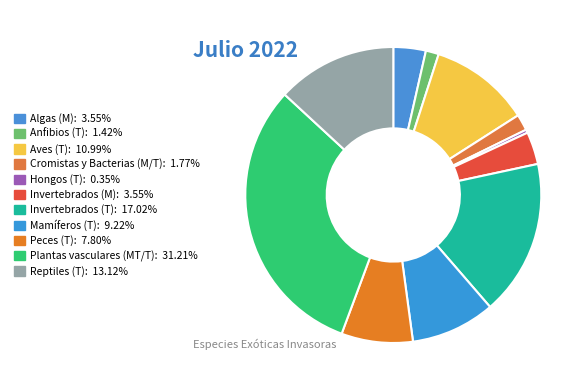

Does any single category account for the majority?

No